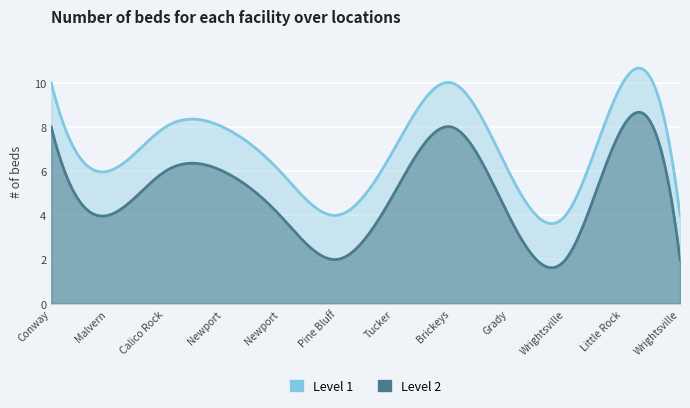

At which label does Level 2 first exceed 5?

Conway